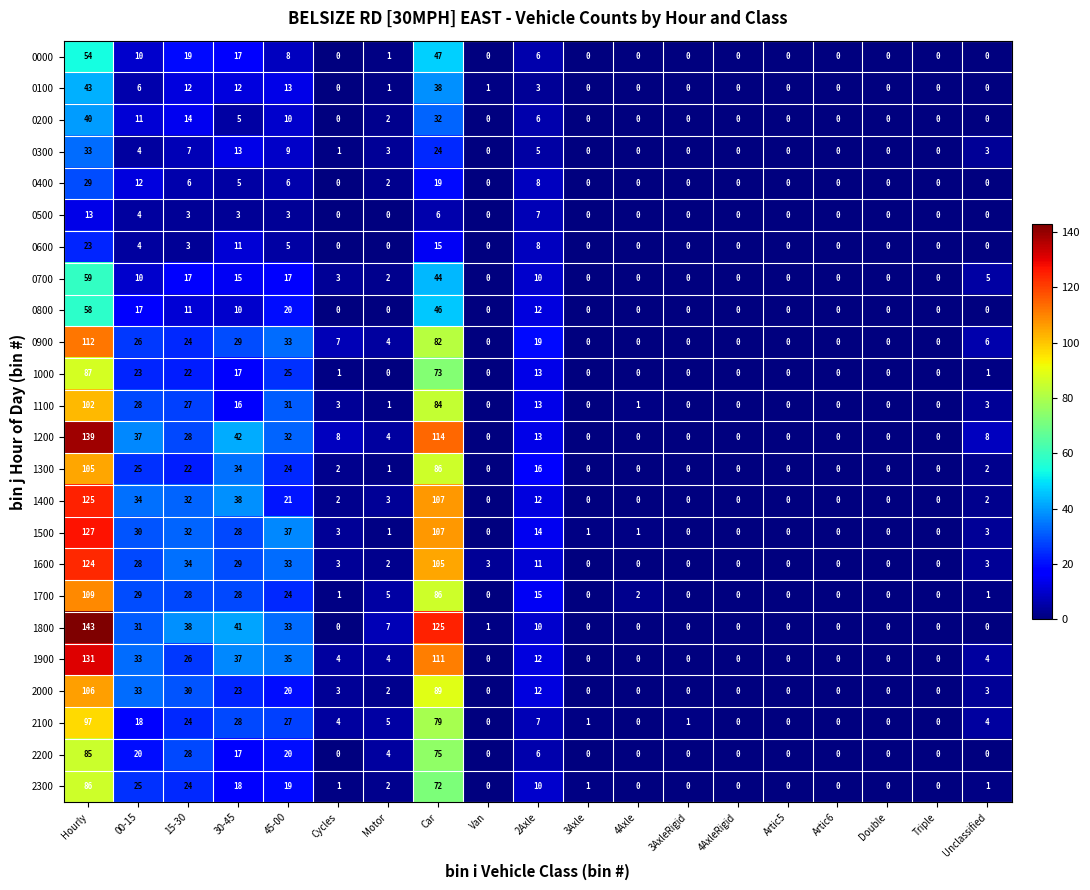

How many categories are shown in the chart?

19